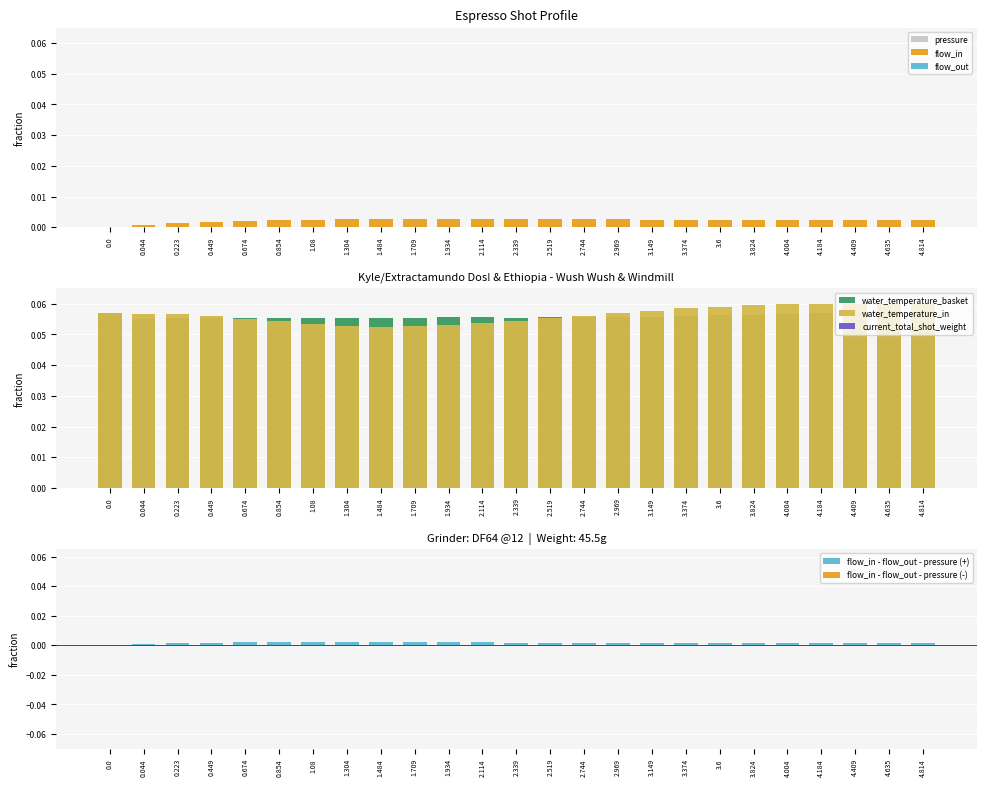

Does the chart contain any negative values?

No